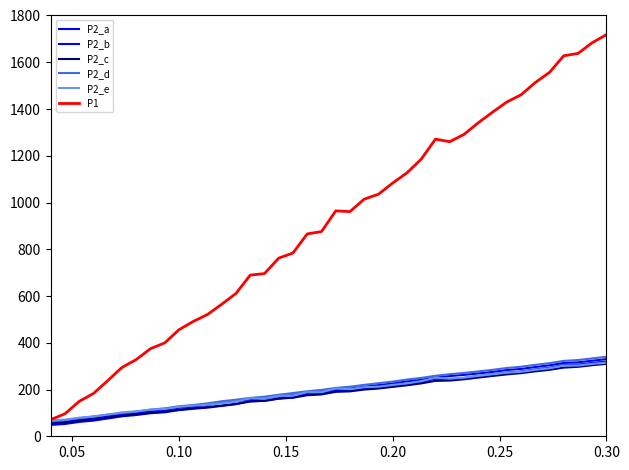

Is this an area chart (filled region under the line)?

No